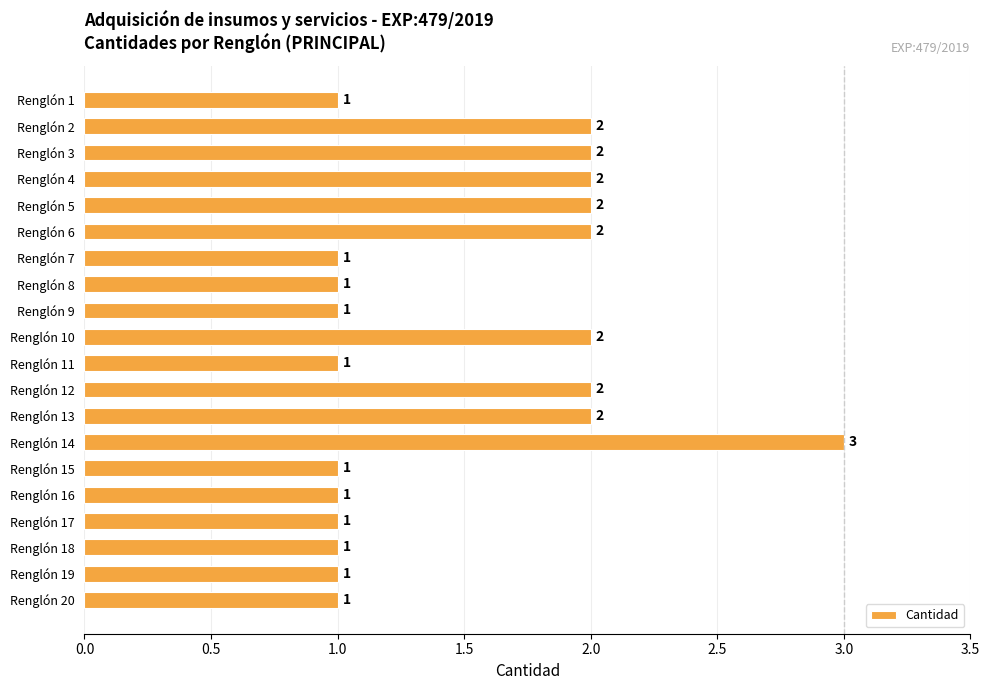

Reading top to bottom, transcribe all the data shown in this chart.

1	2	2	2	2	2	1	1	1	2	1	2	2	3	1	1	1	1	1	1